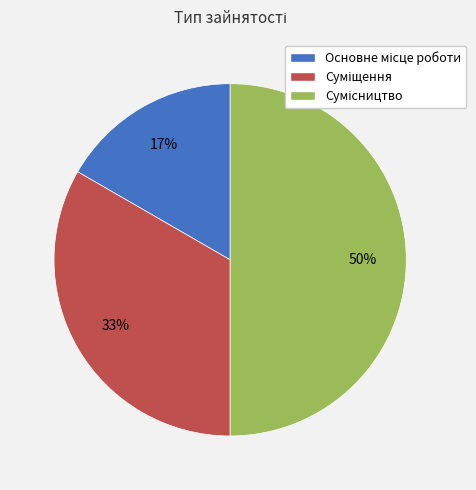

To the nearest percent, what is the average slice percentage?

33%